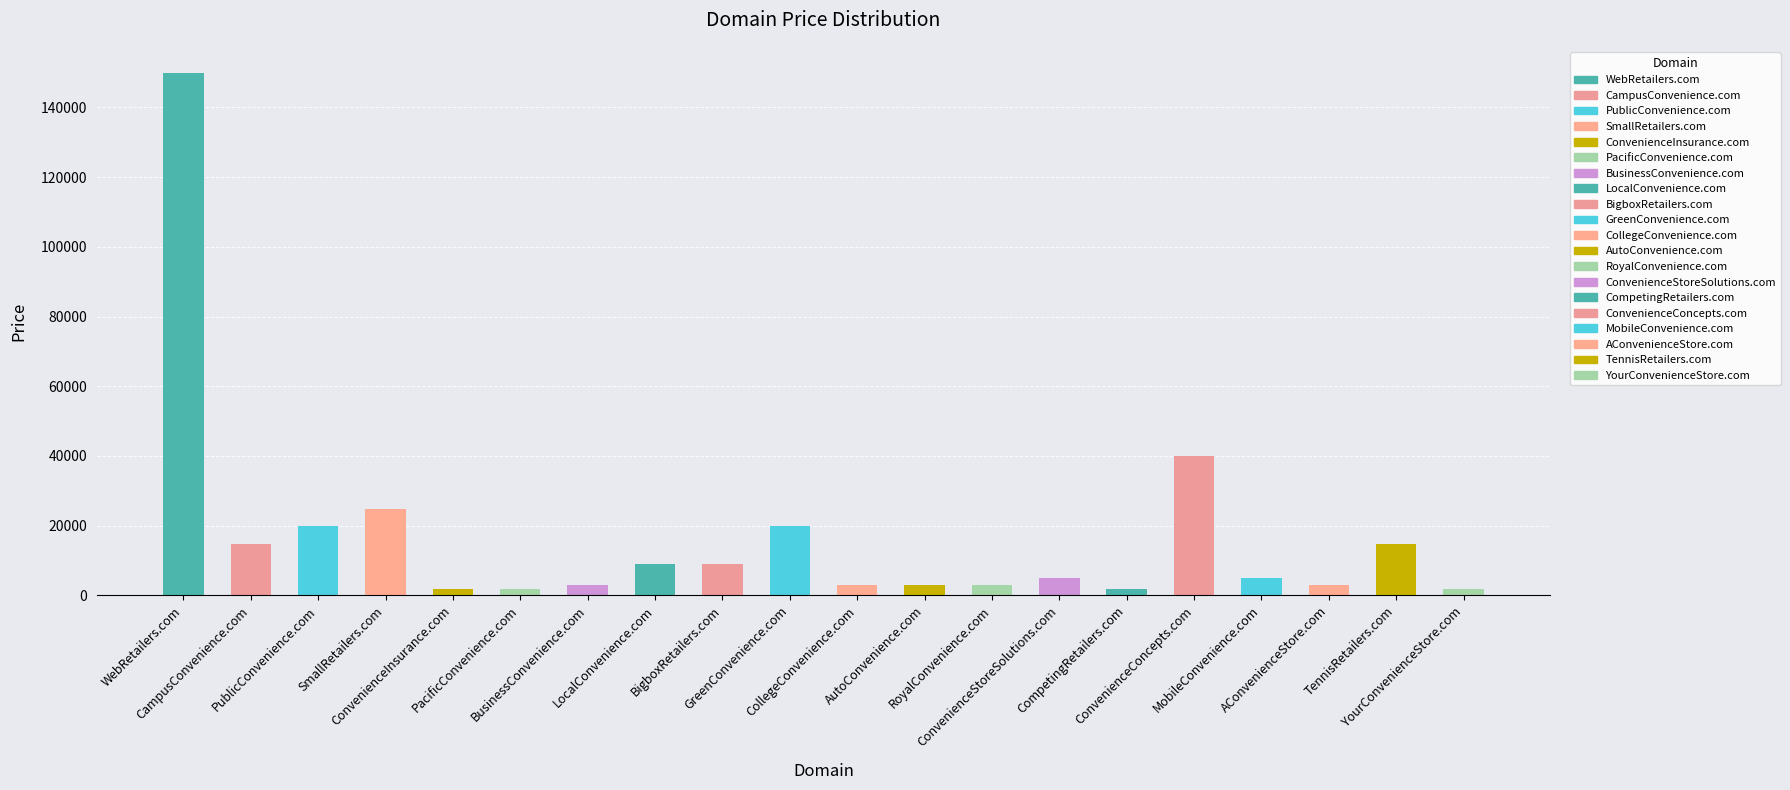

What is the change in value from AutoConvenience.com to CompetingRetailers.com?

-1000